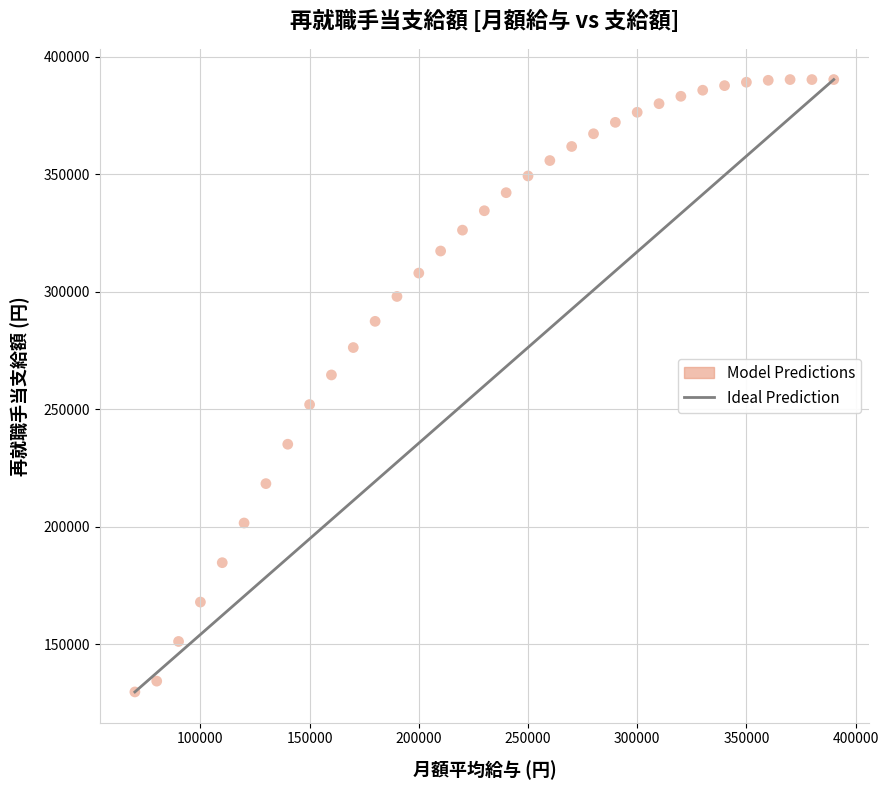

What Y value in the scatter plot is closest to 260001?

264600